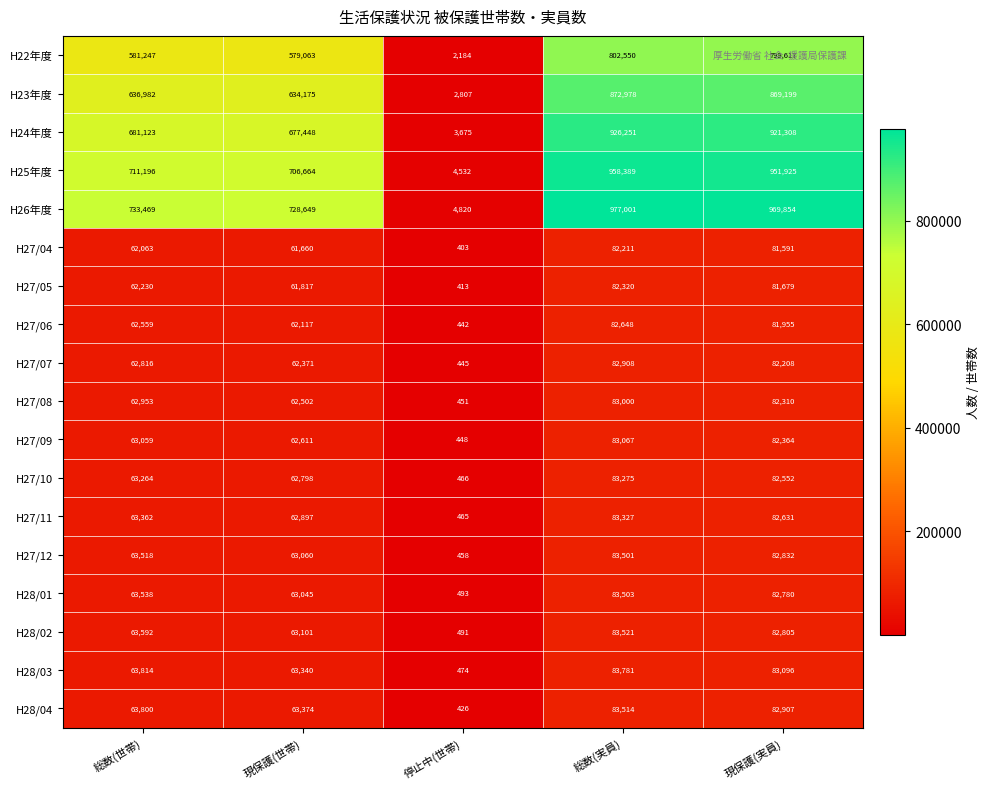

The value of H27/04 at 総数(世帯) is 62063. True or false?

True